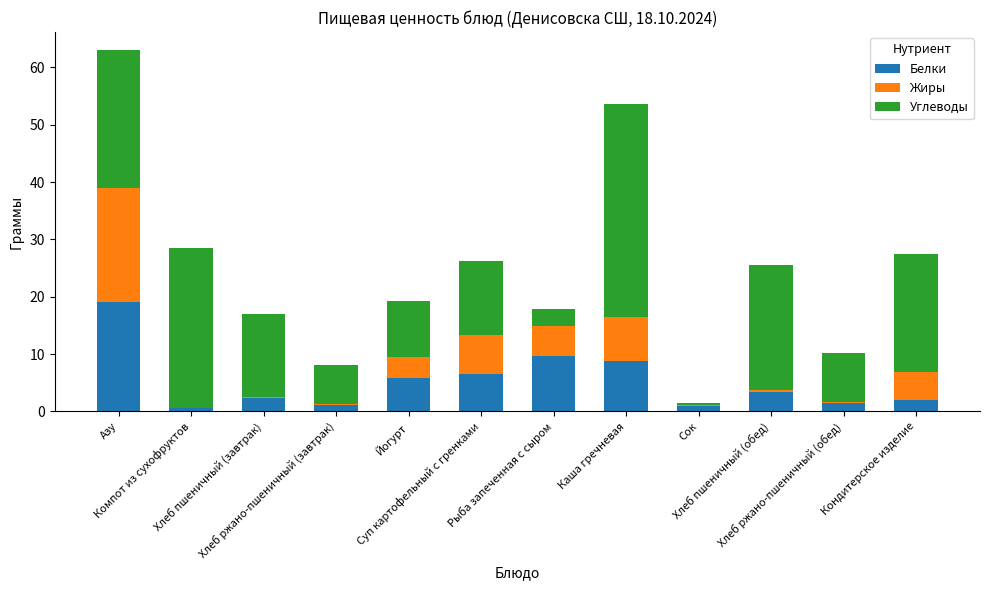

What is the highest value of the Белки series?

19.0